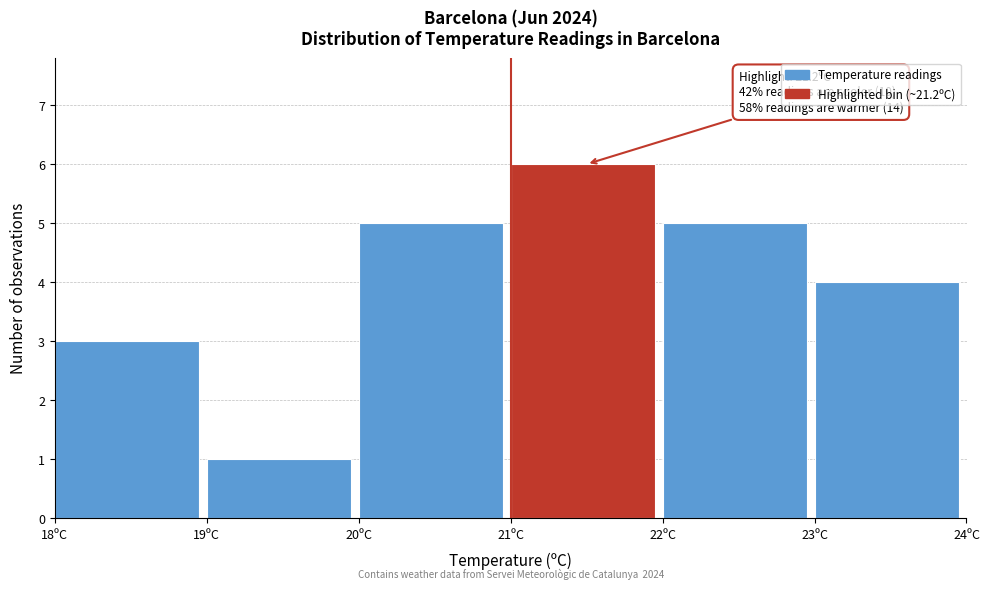

Which range on the x-axis has the tallest bar?

21 to 22